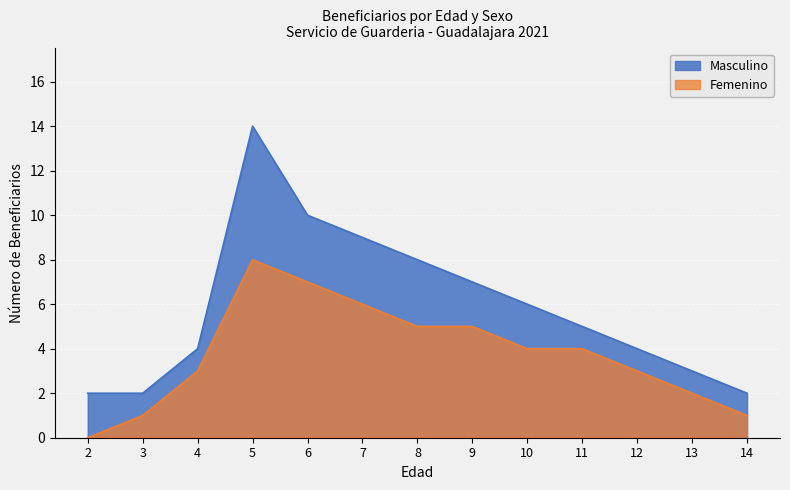

The Femenino series shows 0 at 2. True or false?

True